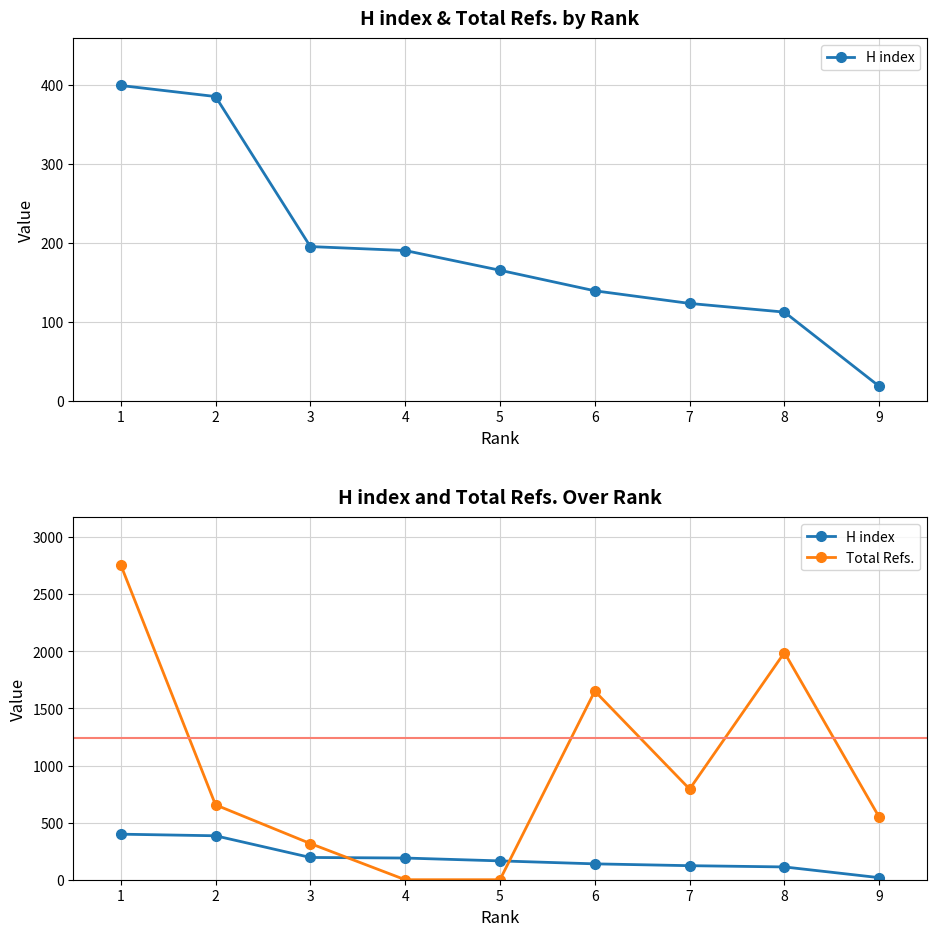

The Total Refs. series shows 1590 at 3. True or false?

False